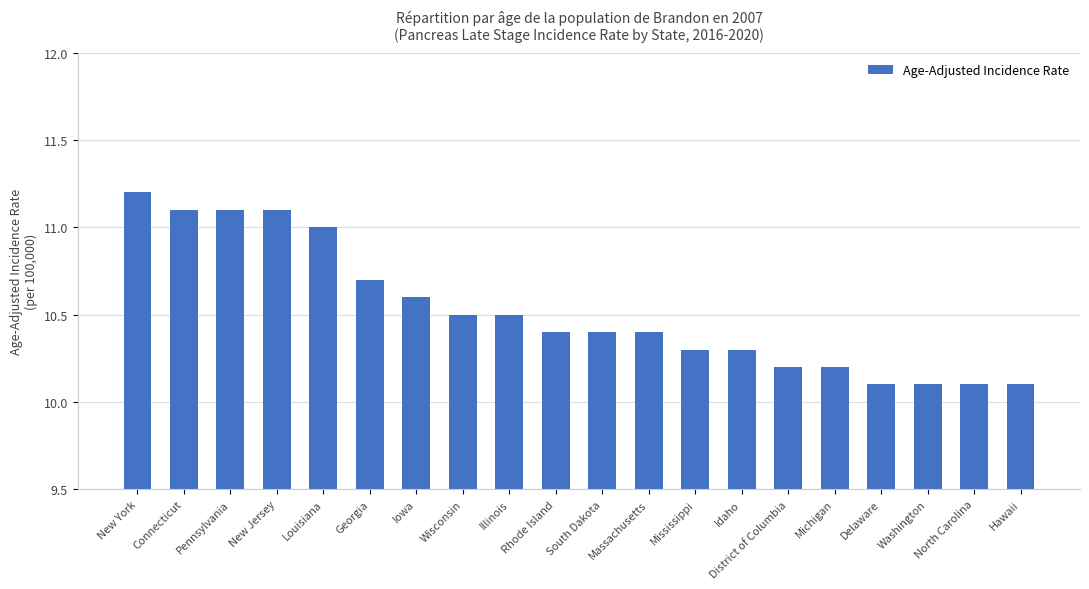

What is the smallest value displayed?

10.1